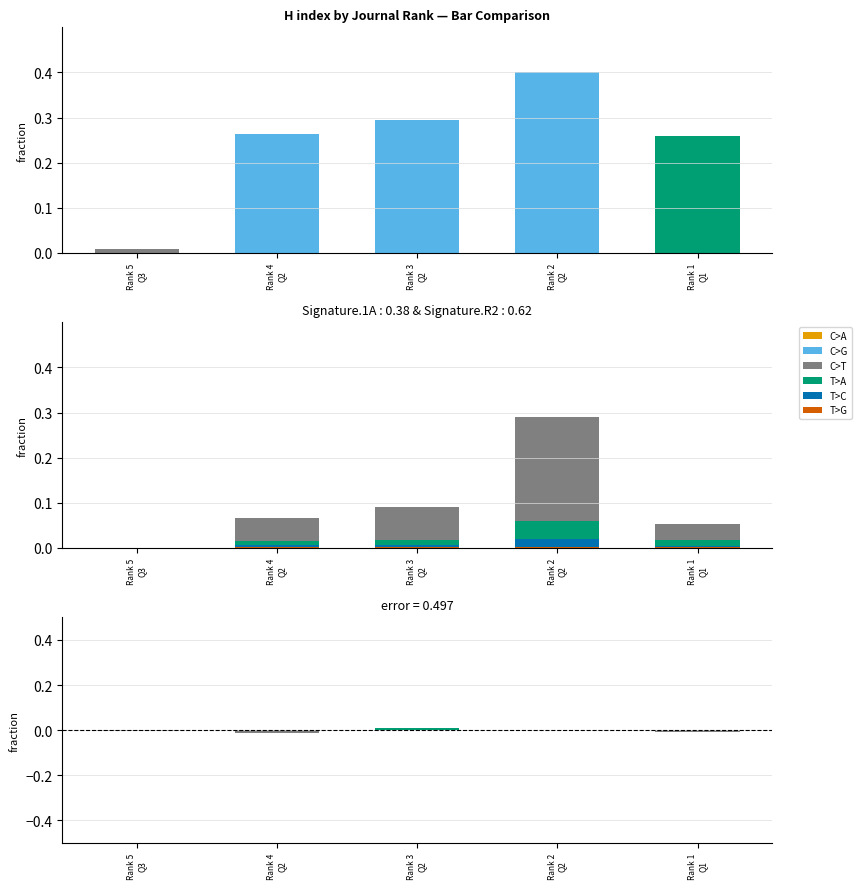

Rank the categories by C>T value from lowest to highest.

Rank 5
Q3, Rank 1
Q1, Rank 4
Q2, Rank 3
Q2, Rank 2
Q2